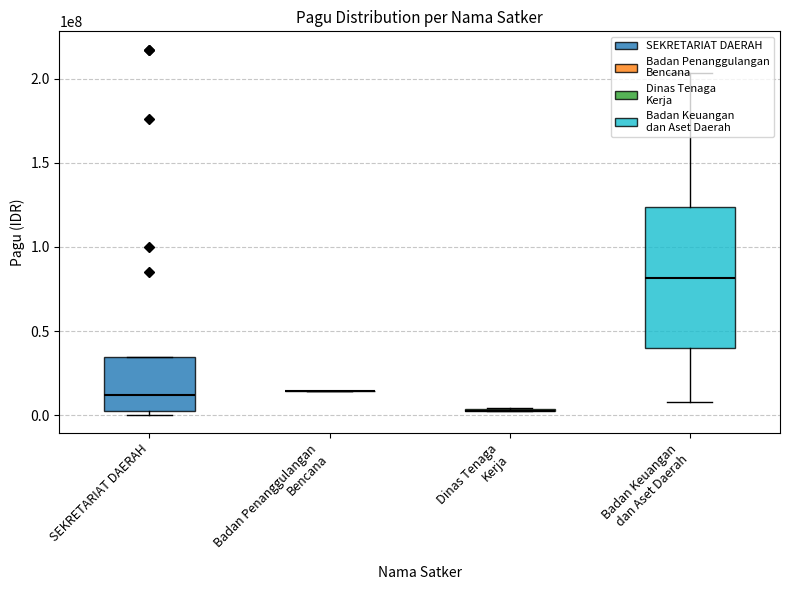

List the labels in order of value, smallest first.

SEKRETARIAT DAERAH, SEKRETARIAT DAERAH, SEKRETARIAT DAERAH, SEKRETARIAT DAERAH, SEKRETARIAT DAERAH, SEKRETARIAT DAERAH, SEKRETARIAT DAERAH, SEKRETARIAT DAERAH, Dinas Tenaga Kerja, Dinas Tenaga Kerja, Dinas Tenaga Kerja, SEKRETARIAT DAERAH, Badan Keuangan dan Aset Daerah, SEKRETARIAT DAERAH, SEKRETARIAT DAERAH, SEKRETARIAT DAERAH, Badan Keuangan dan Aset Daerah, Badan Penanggulangan Bencana, SEKRETARIAT DAERAH, Badan Keuangan dan Aset Daerah, SEKRETARIAT DAERAH, SEKRETARIAT DAERAH, SEKRETARIAT DAERAH, Badan Keuangan dan Aset Daerah, Badan Keuangan dan Aset Daerah, Badan Keuangan dan Aset Daerah, Badan Keuangan dan Aset Daerah, Badan Keuangan dan Aset Daerah, Badan Keuangan dan Aset Daerah, SEKRETARIAT DAERAH, SEKRETARIAT DAERAH, Badan Keuangan dan Aset Daerah, Badan Keuangan dan Aset Daerah, Badan Keuangan dan Aset Daerah, Badan Keuangan dan Aset Daerah, Badan Keuangan dan Aset Daerah, SEKRETARIAT DAERAH, Badan Keuangan dan Aset Daerah, SEKRETARIAT DAERAH, SEKRETARIAT DAERAH